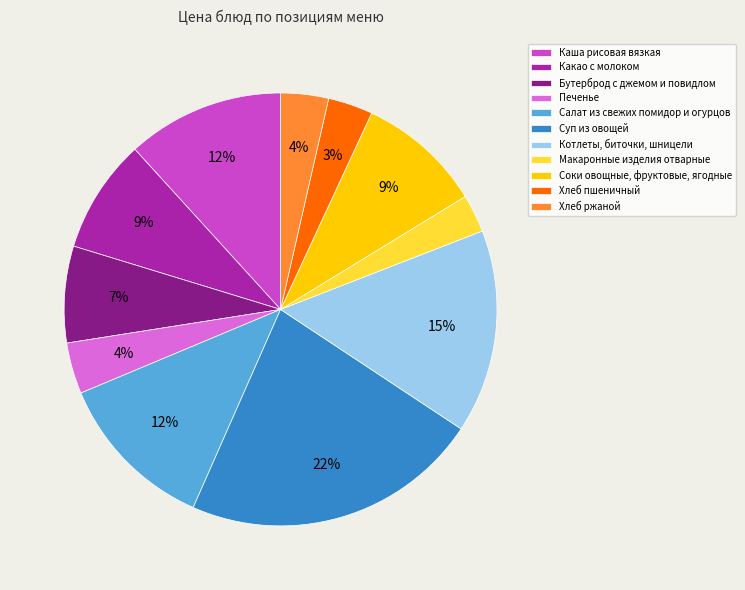

Is it true that Соки овощные, фруктовые, ягодные is 9% of the pie?

True